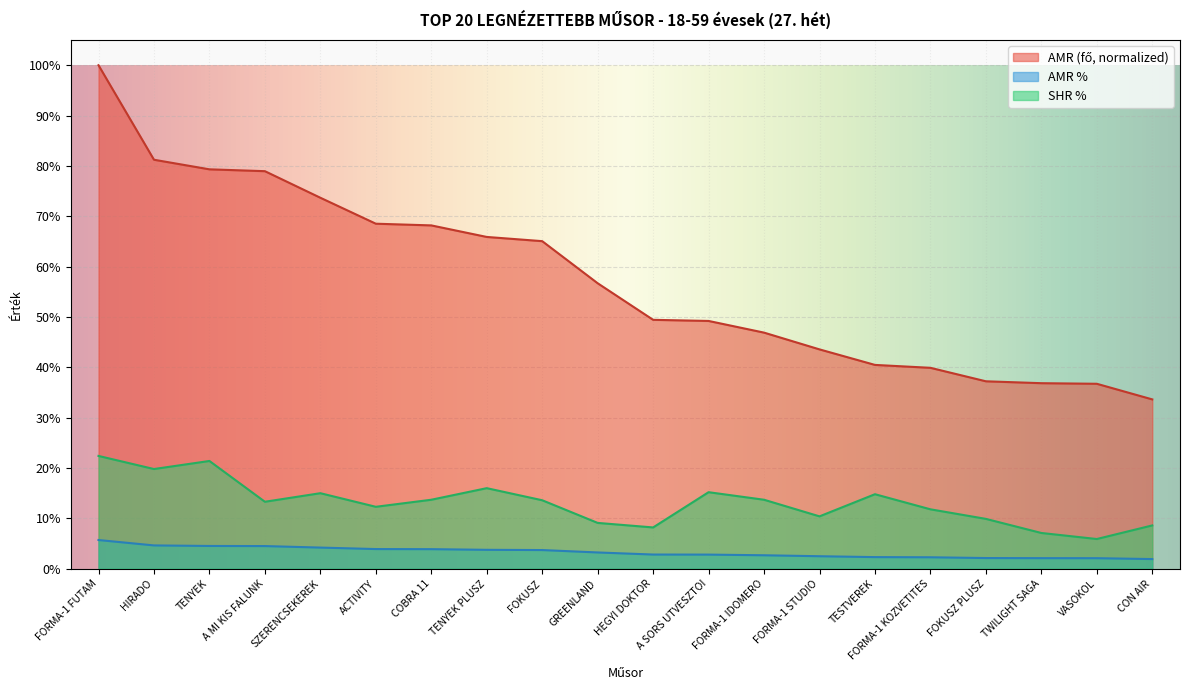

Rank the series by their maximum value, from lowest to highest.

AMR %, SHR %, AMR (fő)